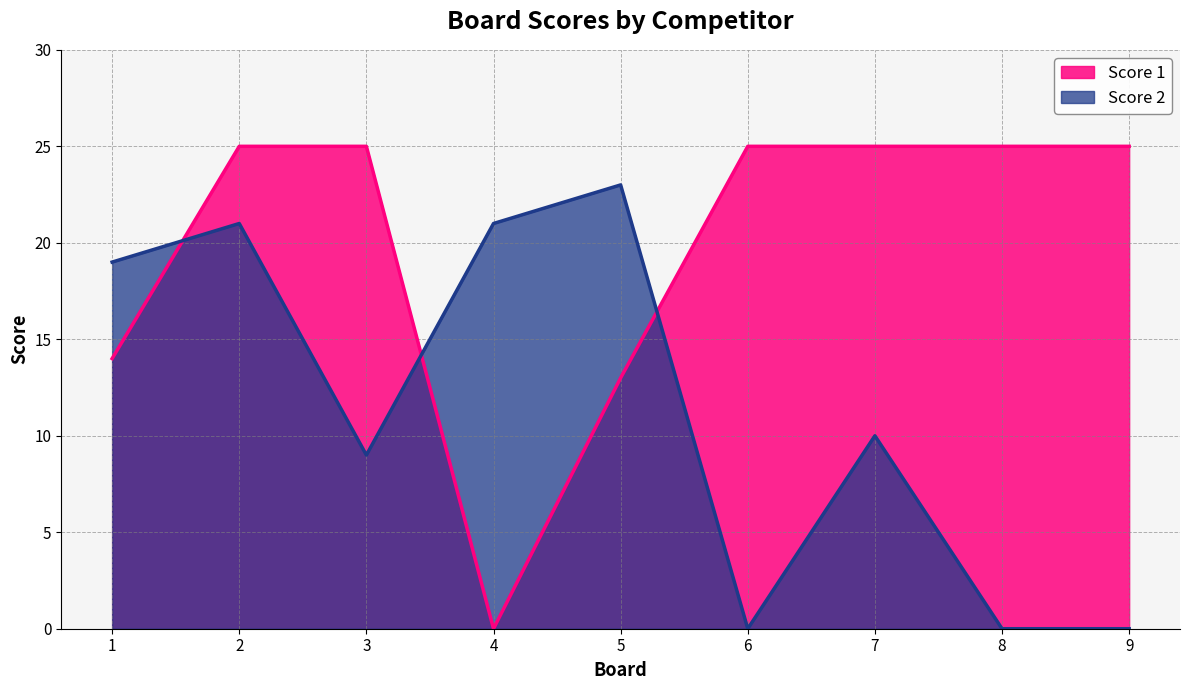

Between 1 and 5, which series saw the biggest shift?

Score 2